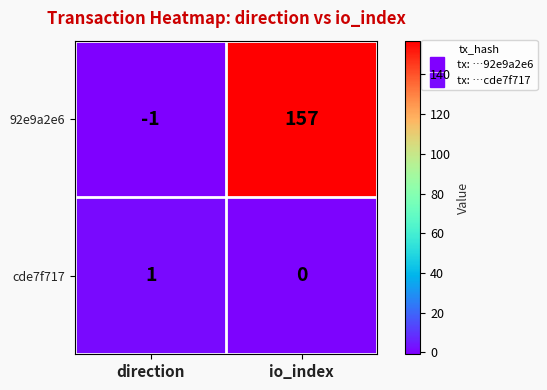

Which series changed the most between direction and io_index?

92e9a2e6